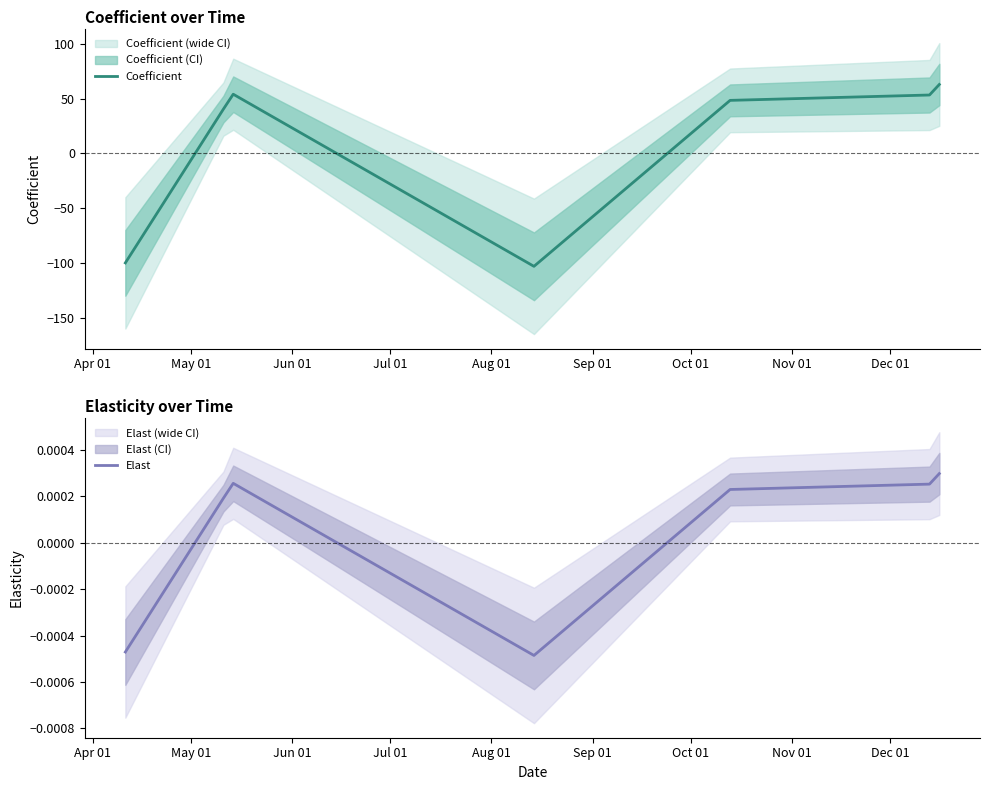

Is the value of Elast at Oct 01 greater than the value of Coefficient at Oct 01?

No